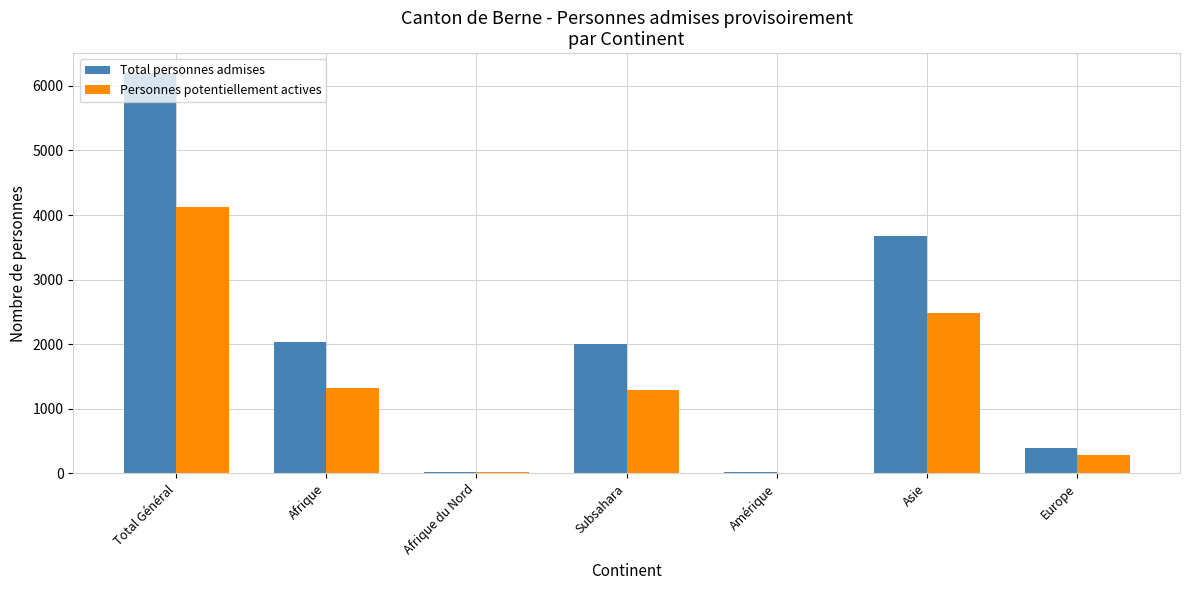

Is it true that Total personnes admises equals 3361 at Afrique?

False